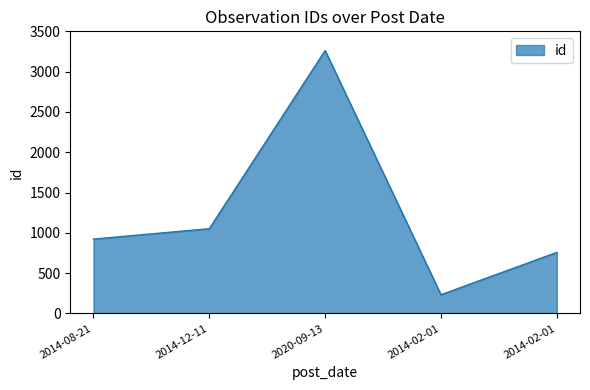

Reading left to right, what are all the values shown in this chart?

923	1052	3262	233	758